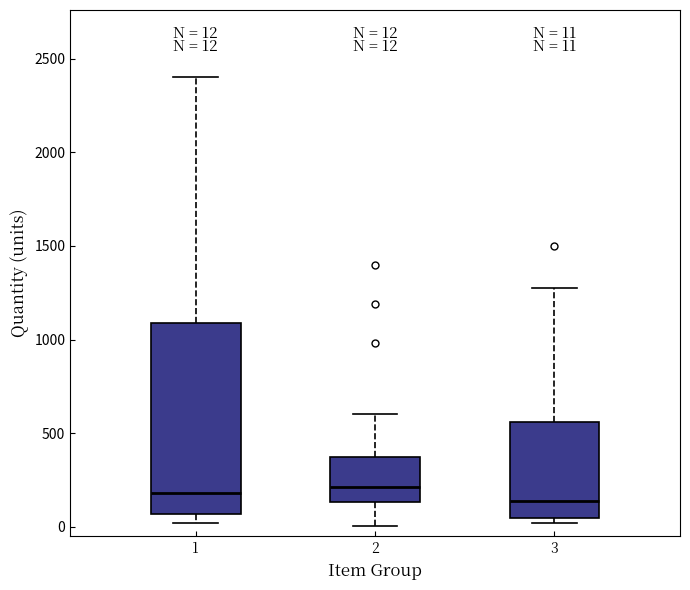

Which box is the tallest, from its lower edge to its upper edge?

1